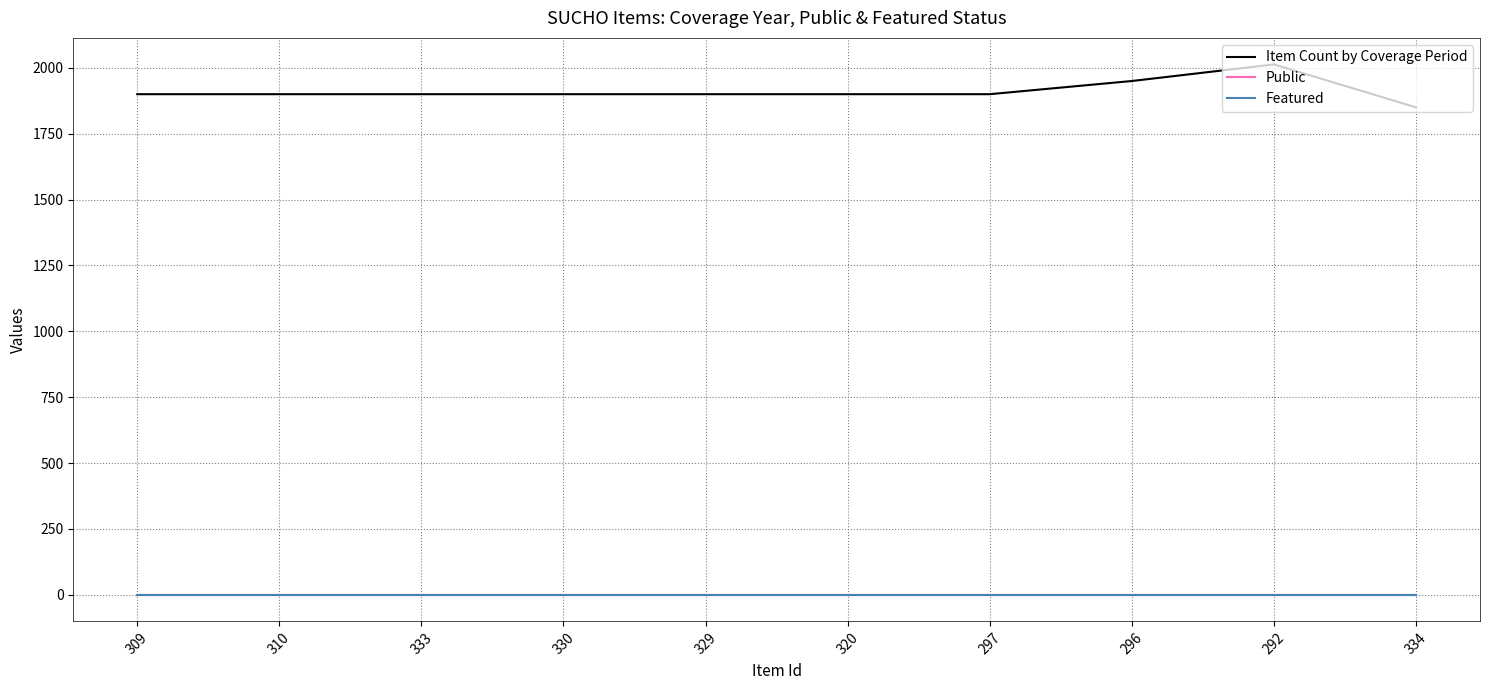

Which series has the widest spread of values?

Item Count by Coverage Period